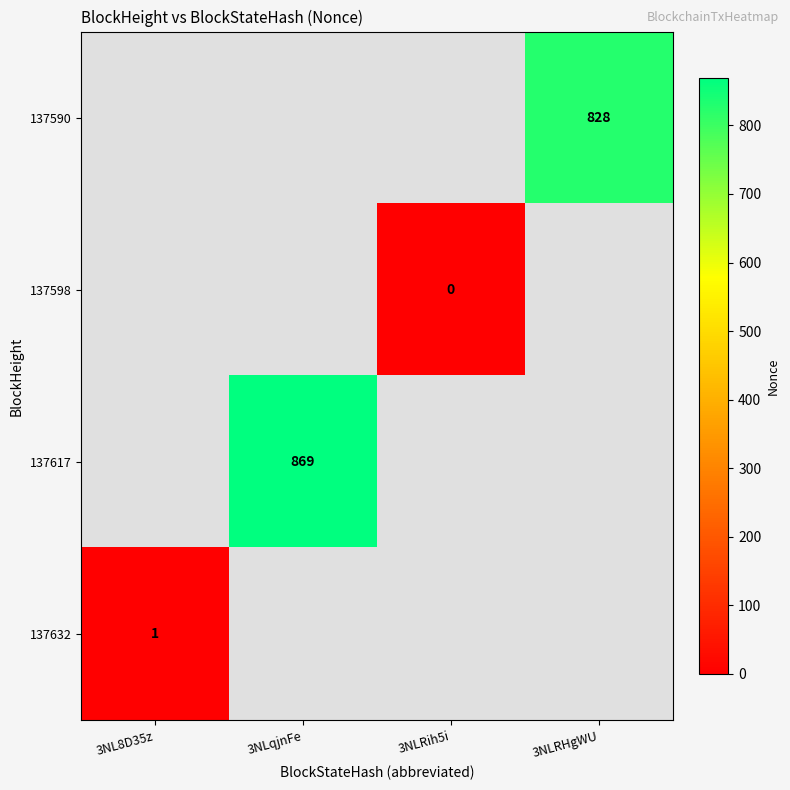

The 137632 series shows 1.0 at 3NL8D35z. True or false?

True